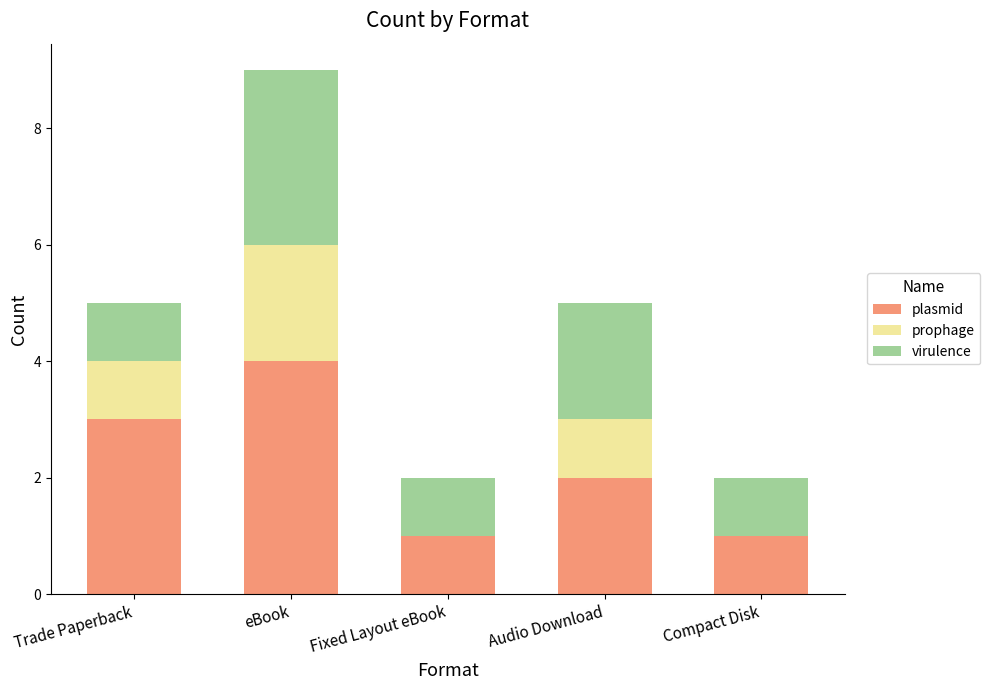

Count the number of categories in the chart.

5